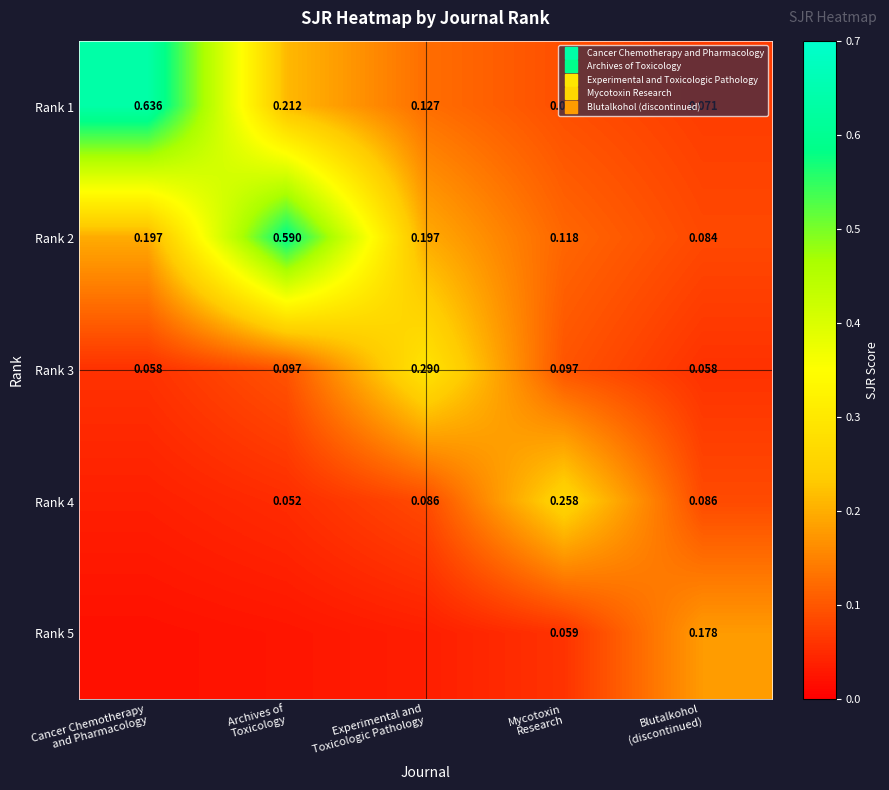

Is the value of Rank 2 at Archives of Toxicology greater than the value of Rank 1 at Blutalkohol (discontinued)?

Yes